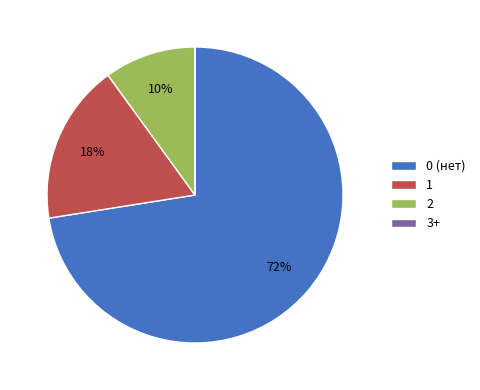

Is there any slice that represents more than half of the pie?

Yes